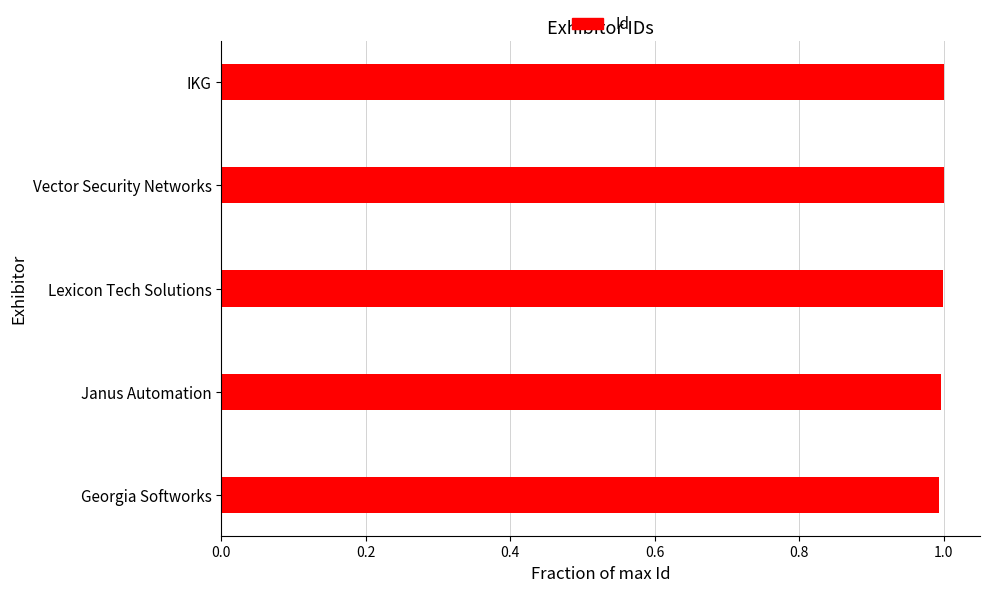

Does the chart contain stacked bars?

No